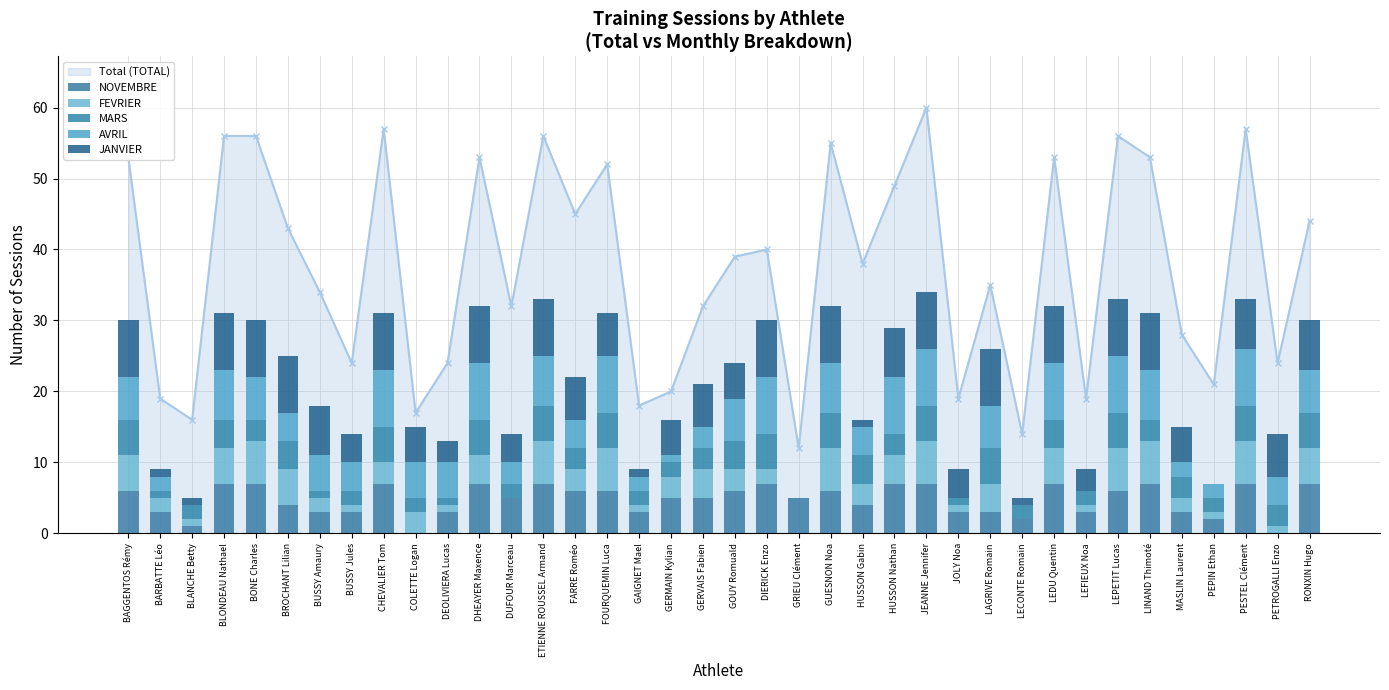

Which series has the widest spread of values?

AVRIL